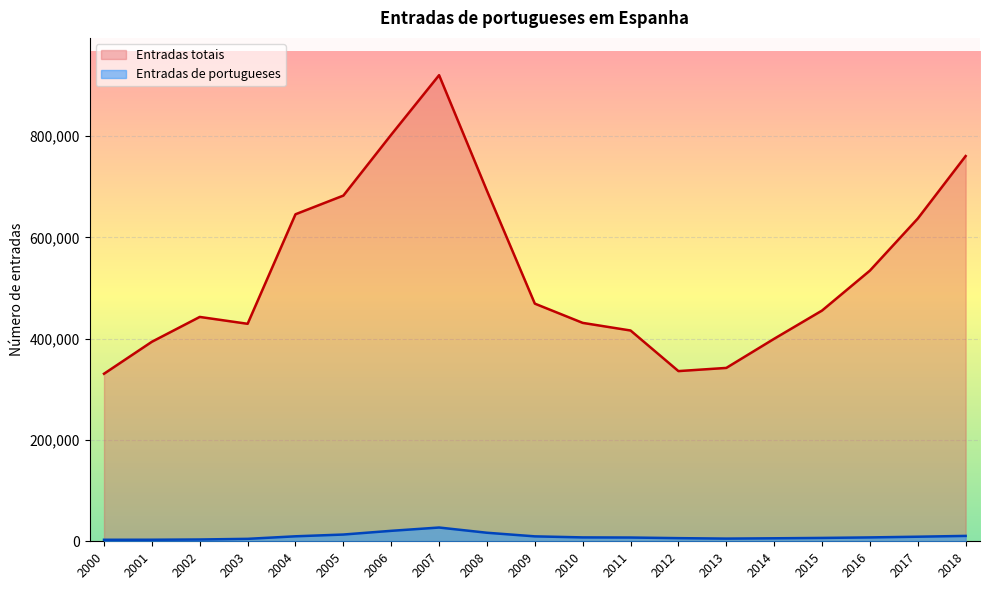

Is the value of Entradas totais at 2015 greater than the value of Entradas de portugueses at 2017?

Yes